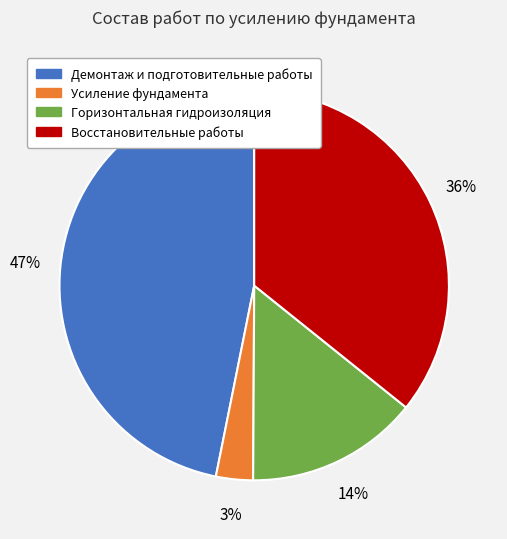

Is there a majority slice in this chart?

No